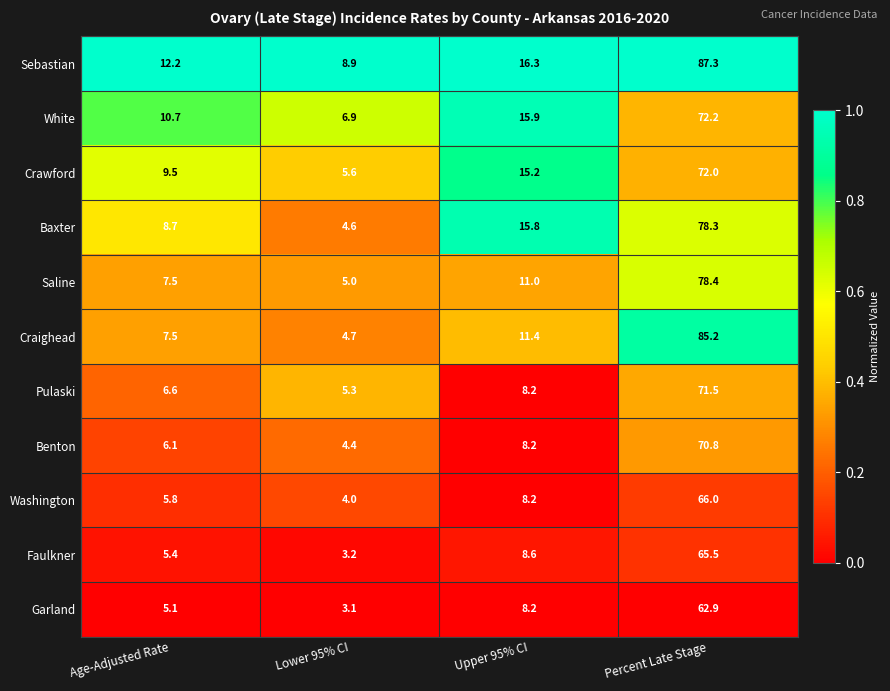

How many categories are shown in the chart?

4